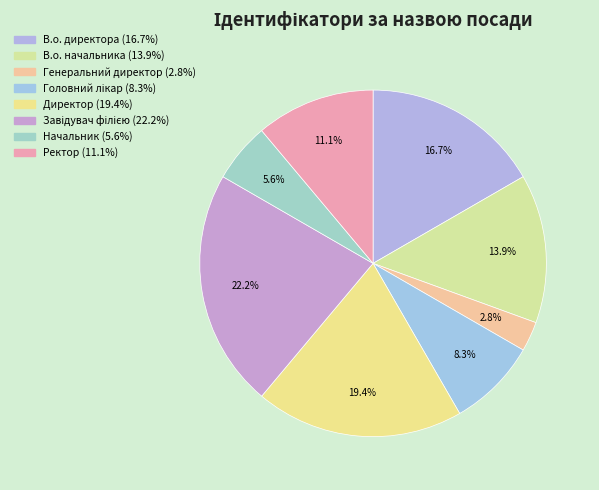

Is it true that Ректор is 18% of the pie?

False